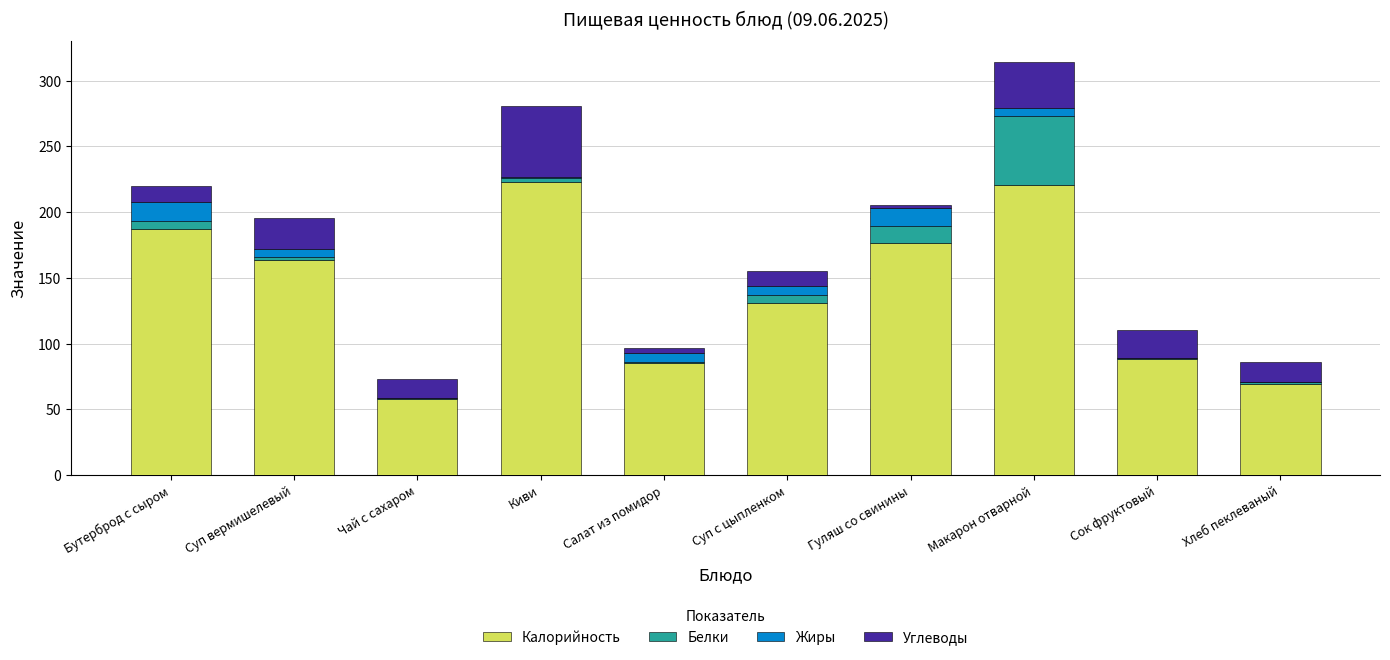

What is the sum of all Калорийность values?

1401.3